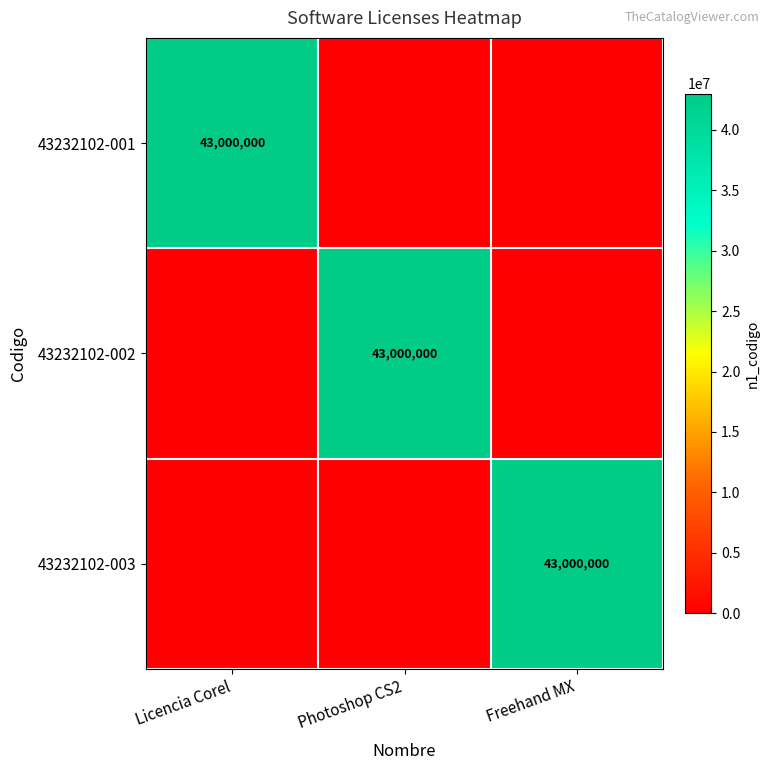

How many series are shown in this chart?

3